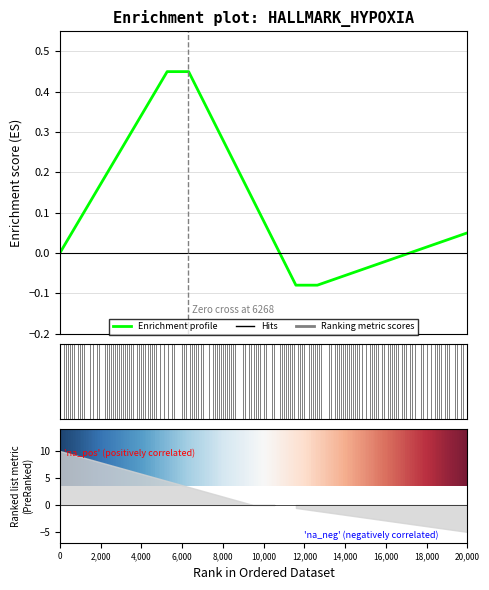

What is the difference between the values at 6,000 and 4,000?

0.1